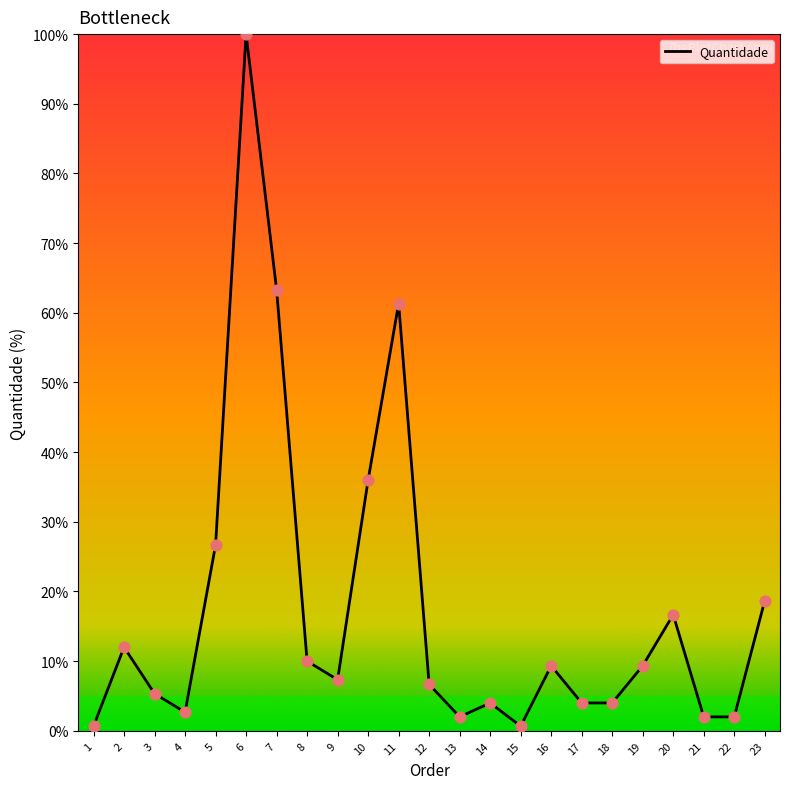

Between 20 and 11, which is larger?

11